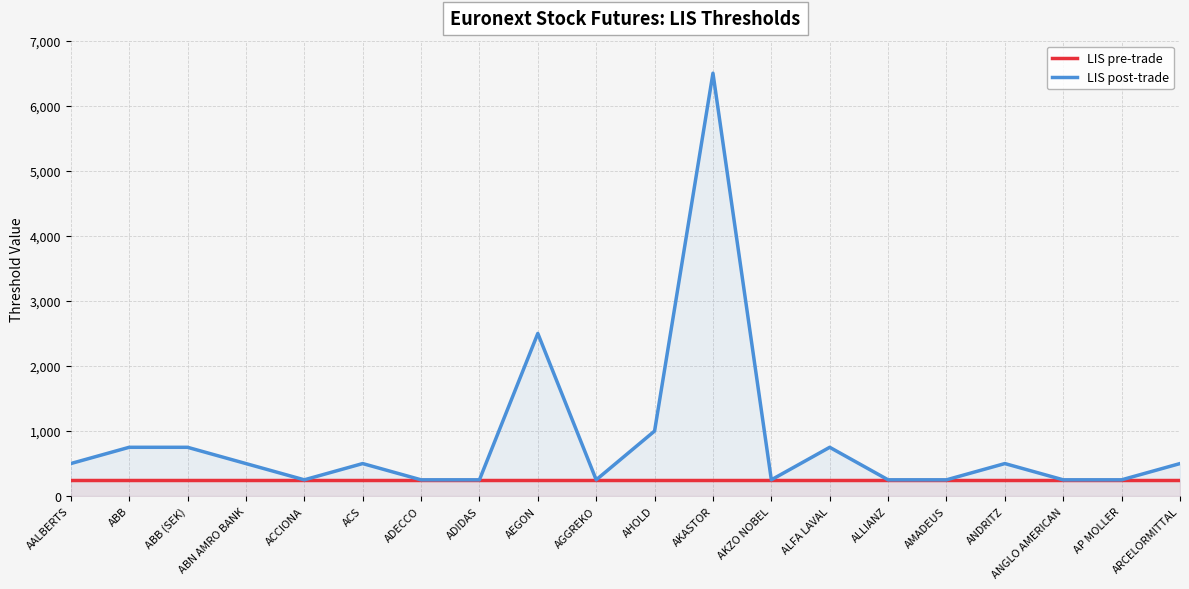

The LIS post-trade series shows 250 at AGGREKO. True or false?

True